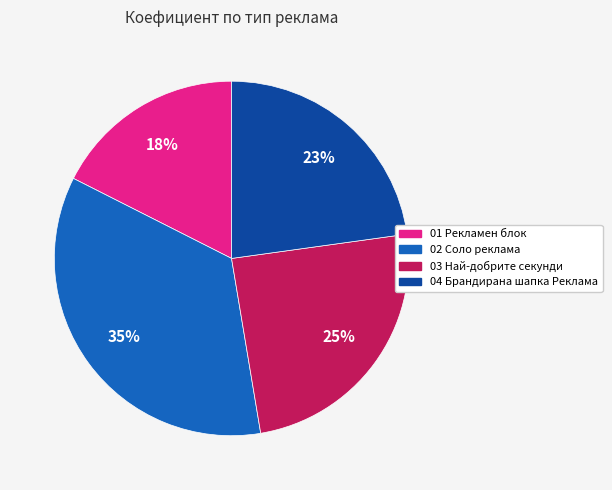

Between 01 Рекламен блок and 04 Брандирана шапка Реклама, which is larger?

04 Брандирана шапка Реклама